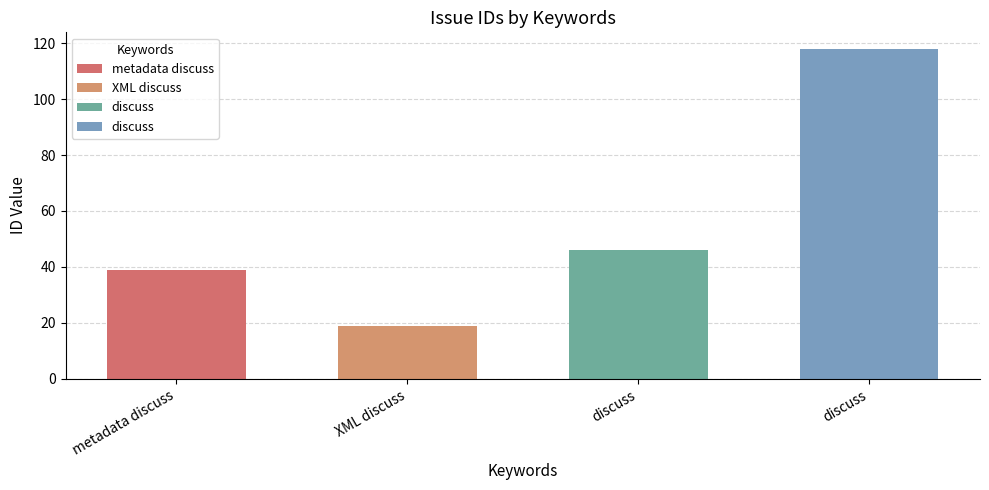

Which label corresponds to the largest value in the chart?

discuss